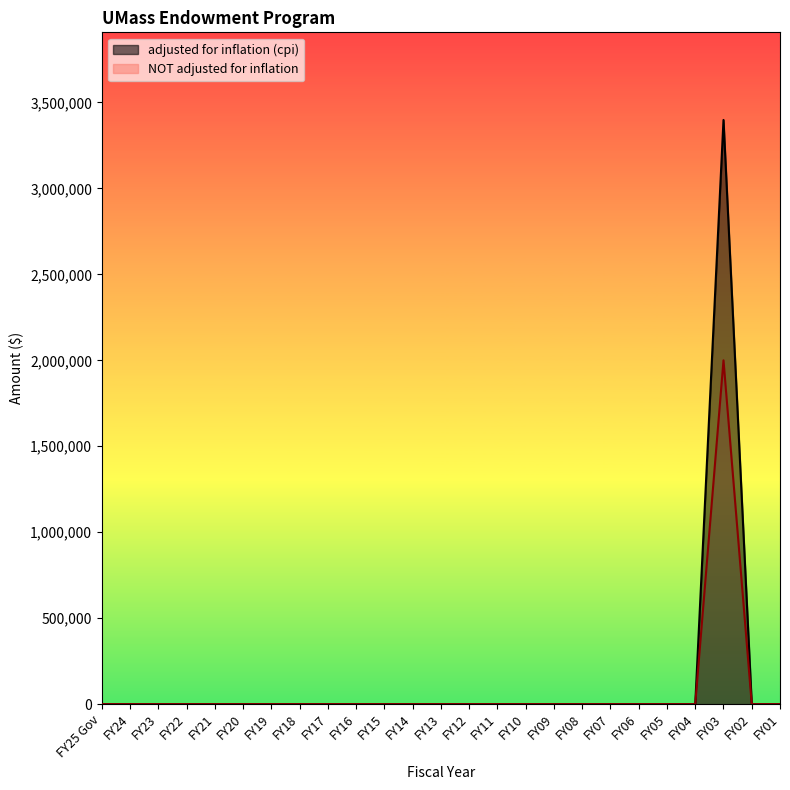

The NOT adjusted for inflation series shows 0 at FY25 Gov. True or false?

True